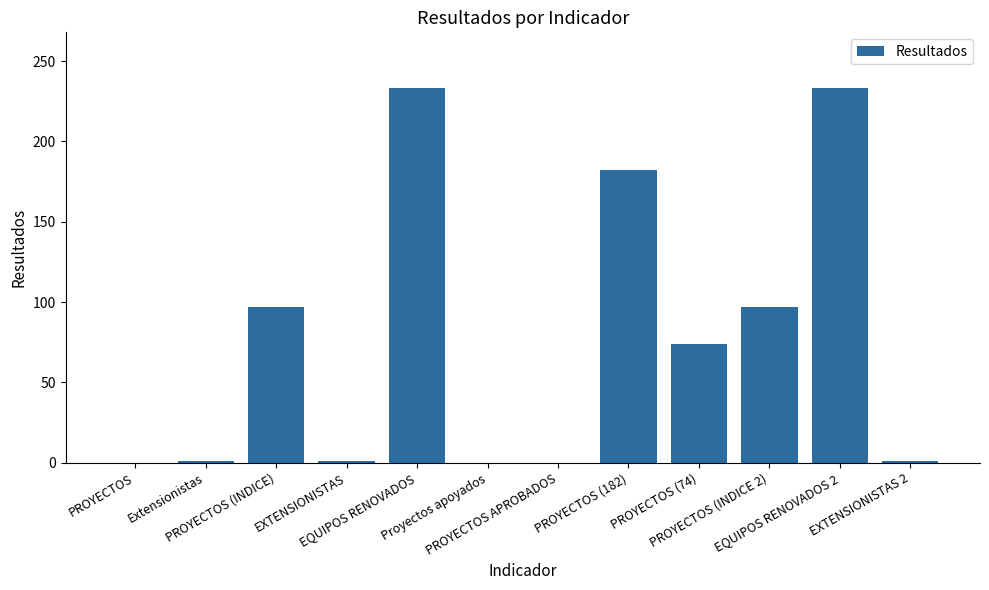

What is the sum of all values?

919